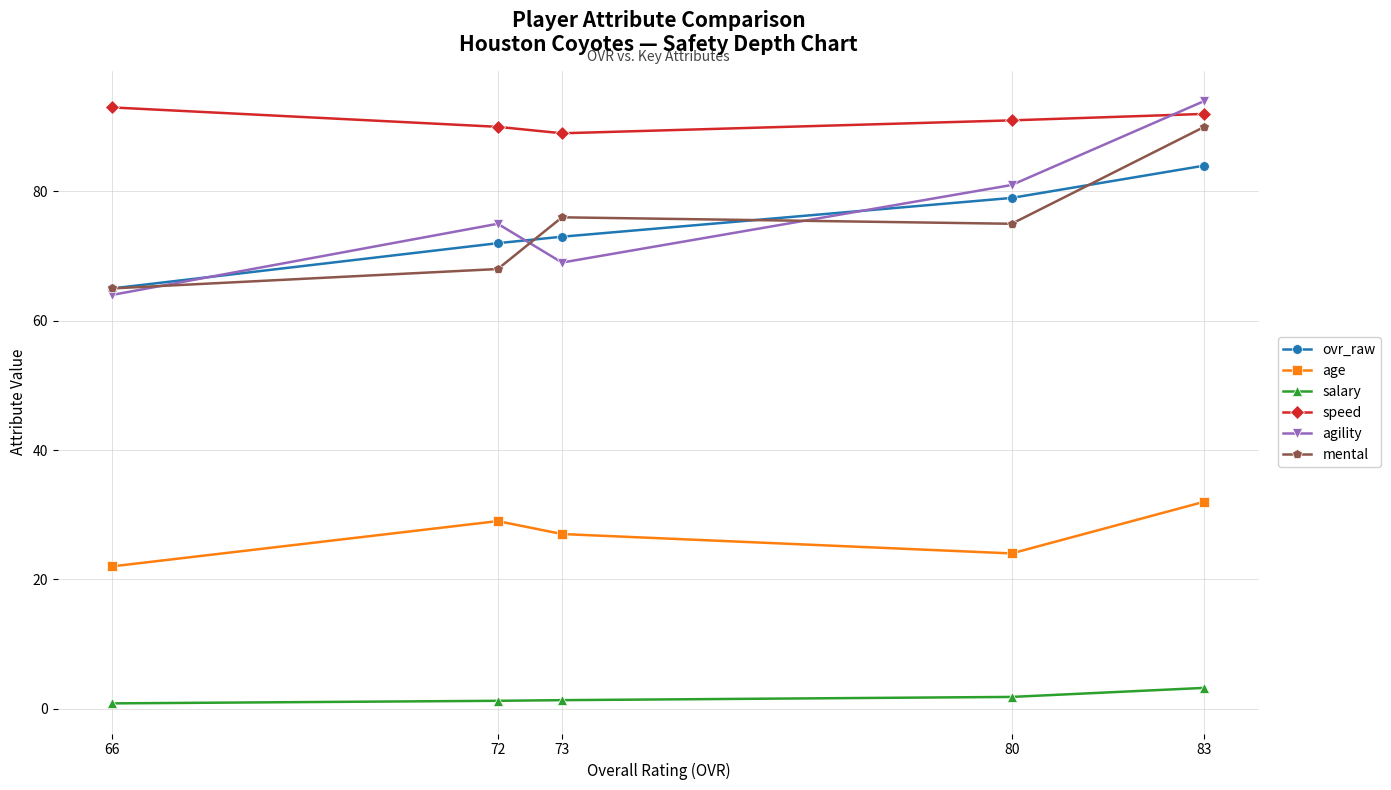

Reading left to right, what are all the values shown in this chart?

ovr_raw: 83=84.0	80=79.0	73=73.0	72=72.0	66=65.0
age: 83=32.0	80=24.0	73=27.0	72=29.0	66=22.0
salary: 83=3.2	80=1.8	73=1.3	72=1.2	66=0.8
speed: 83=92.0	80=91.0	73=89.0	72=90.0	66=93.0
agility: 83=94.0	80=81.0	73=69.0	72=75.0	66=64.0
mental: 83=90.0	80=75.0	73=76.0	72=68.0	66=65.0